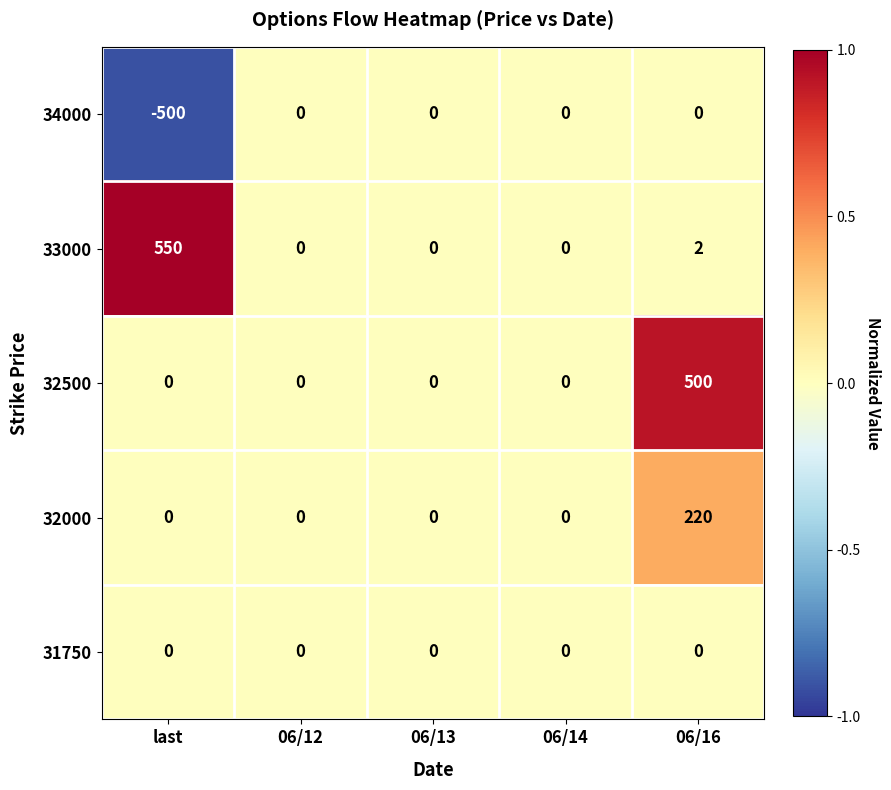

True or false: 33000 has a value of -369 at 06/12.

False